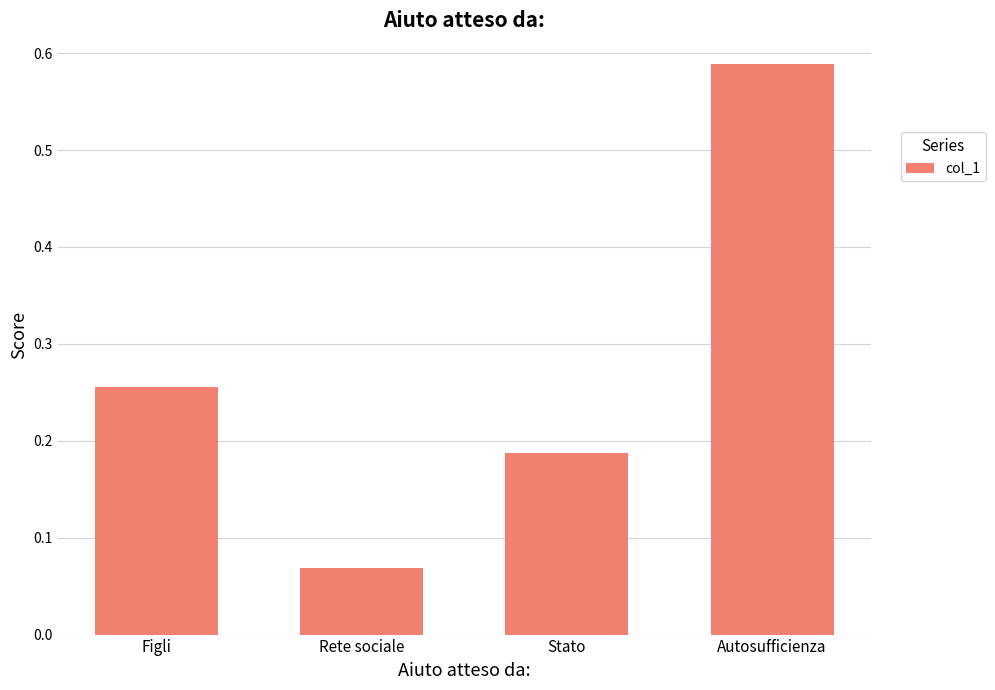

Rank the categories by value from lowest to highest.

Rete sociale, Stato, Figli, Autosufficienza